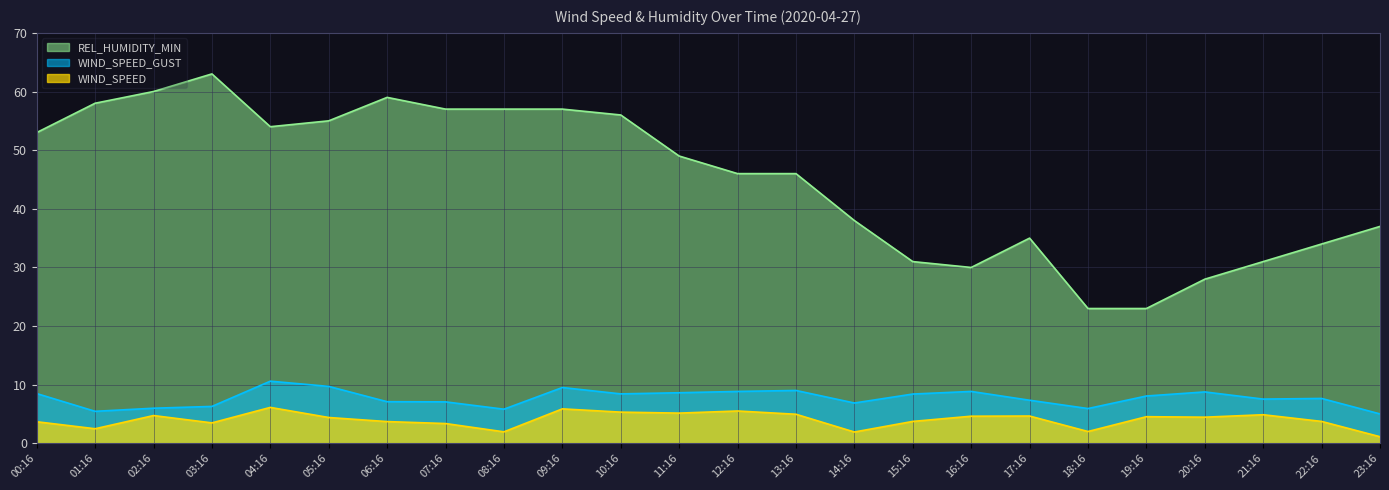

Reading right to left, list all the values displayed in this chart.

WIND_SPEED: 23:16=1.1	22:16=3.8	21:16=4.9	20:16=4.5	19:16=4.6	18:16=2.0	17:16=4.7	16:16=4.6	15:16=3.8	14:16=1.9	13:16=5.0	12:16=5.5	11:16=5.2	10:16=5.3	09:16=5.9	08:16=2.0	07:16=3.4	06:16=3.7	05:16=4.4	04:16=6.1	03:16=3.5	02:16=4.8	01:16=2.5	00:16=3.7
WIND_SPEED_GUST: 23:16=5.0	22:16=7.7	21:16=7.6	20:16=8.8	19:16=8.1	18:16=5.9	17:16=7.4	16:16=8.9	15:16=8.4	14:16=6.9	13:16=9.0	12:16=8.9	11:16=8.6	10:16=8.4	09:16=9.5	08:16=5.8	07:16=7.1	06:16=7.1	05:16=9.7	04:16=10.6	03:16=6.3	02:16=6.0	01:16=5.5	00:16=8.5
REL_HUMIDITY_MIN: 23:16=37.0	22:16=34.0	21:16=31.0	20:16=28.0	19:16=23.0	18:16=23.0	17:16=35.0	16:16=30.0	15:16=31.0	14:16=38.0	13:16=46.0	12:16=46.0	11:16=49.0	10:16=56.0	09:16=57.0	08:16=57.0	07:16=57.0	06:16=59.0	05:16=55.0	04:16=54.0	03:16=63.0	02:16=60.0	01:16=58.0	00:16=53.0